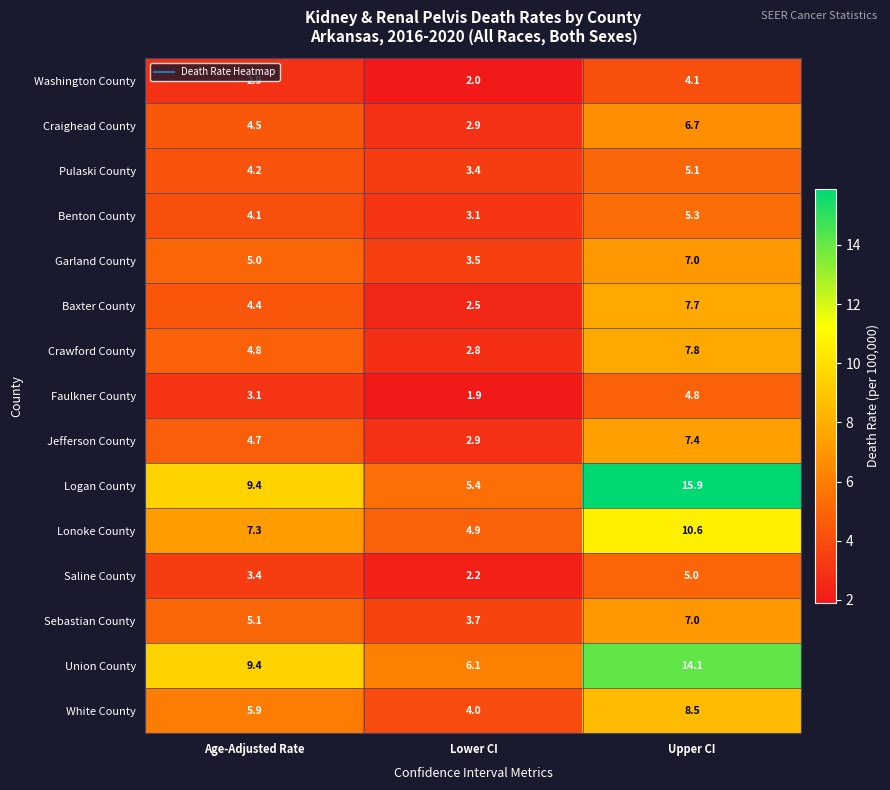

At which category is the sum across all series the highest?

Upper CI